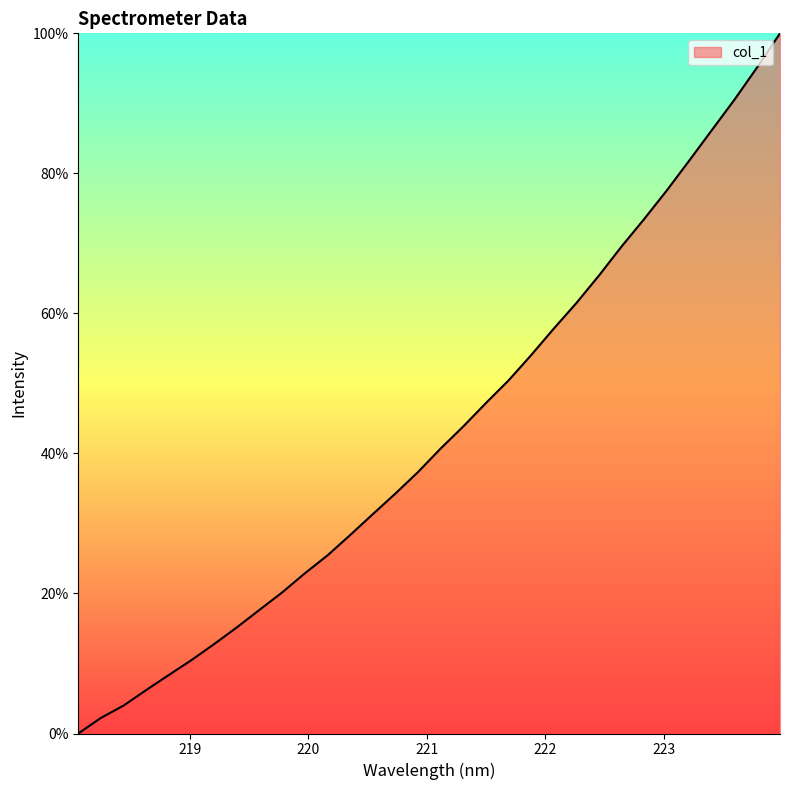

What is the average value?

42.9